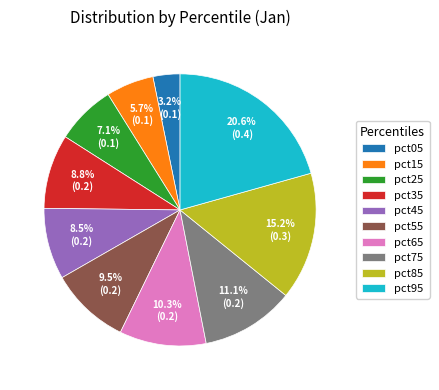

To the nearest percent, what portion does pct75 represent?

11%